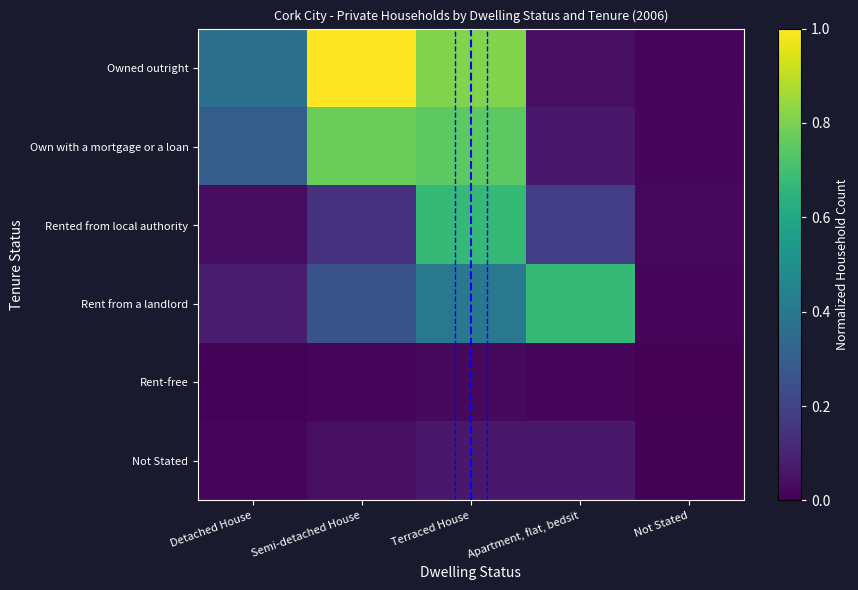

Between Semi-detached House and Terraced House, which is larger?

Semi-detached House